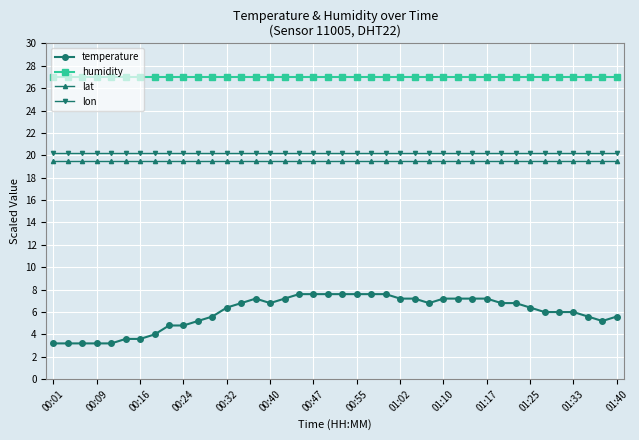

What is the value of the lat point at the 29th from the left?

19.5